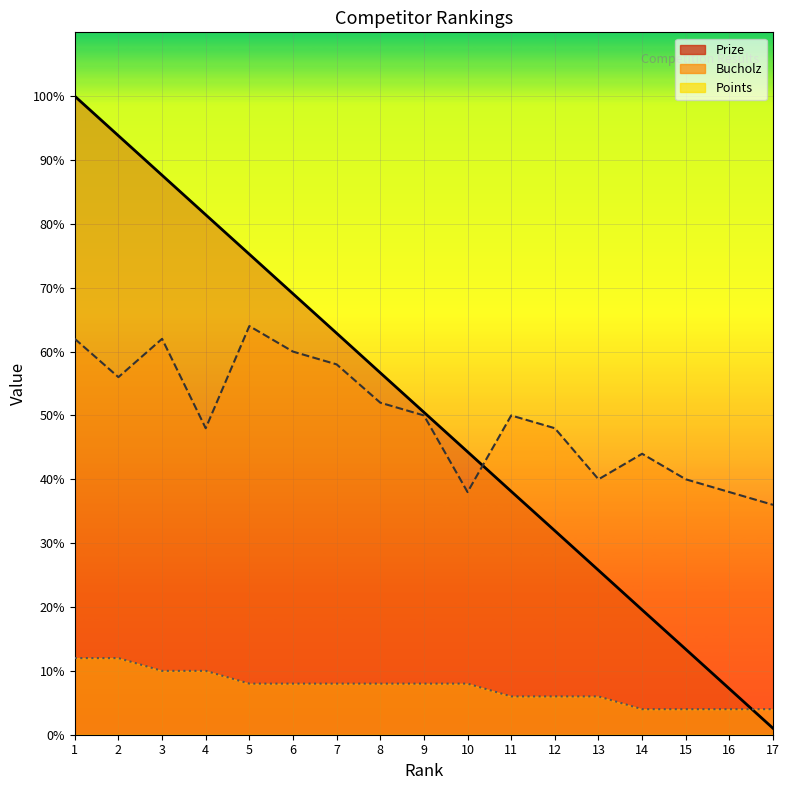

What is the sum of all Bucholz values?

846.0